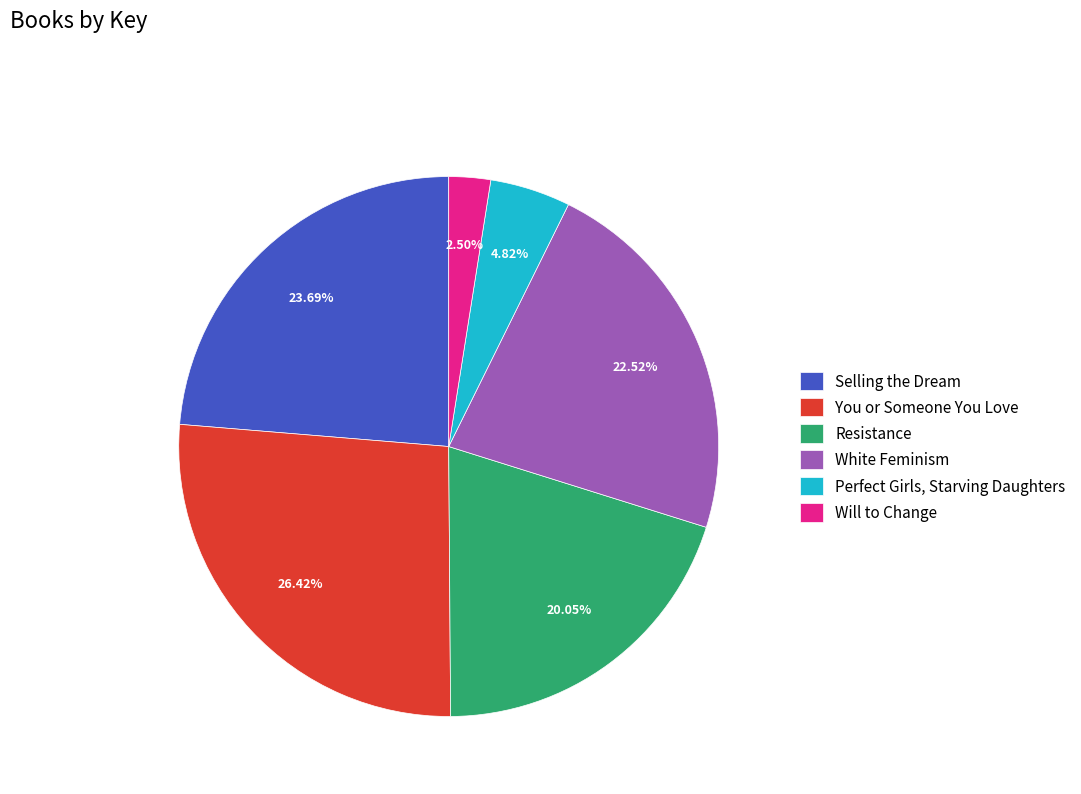

What is the ratio of the value at Selling the Dream to the value at You or Someone You Love?

0.9